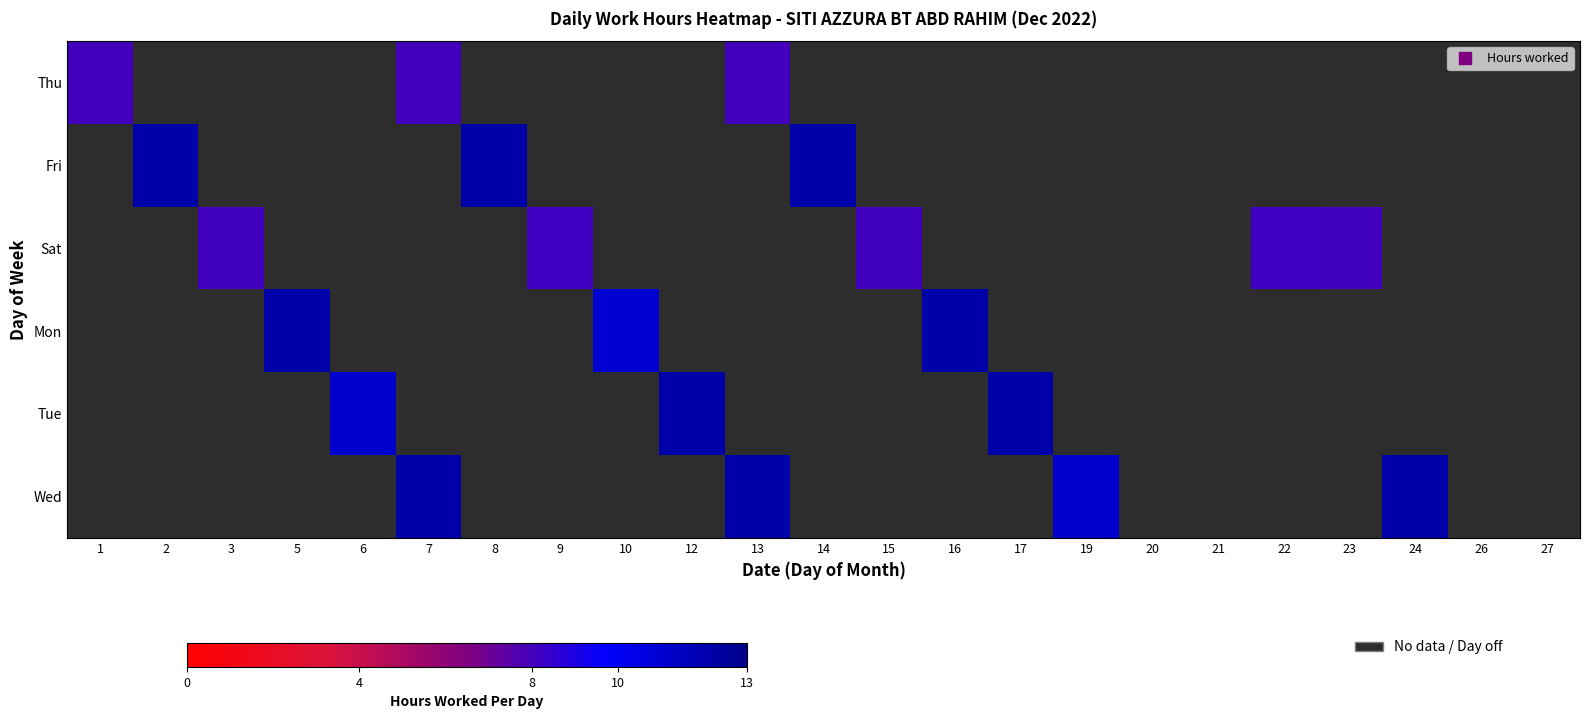

What is the maximum value shown in the chart?

12.2